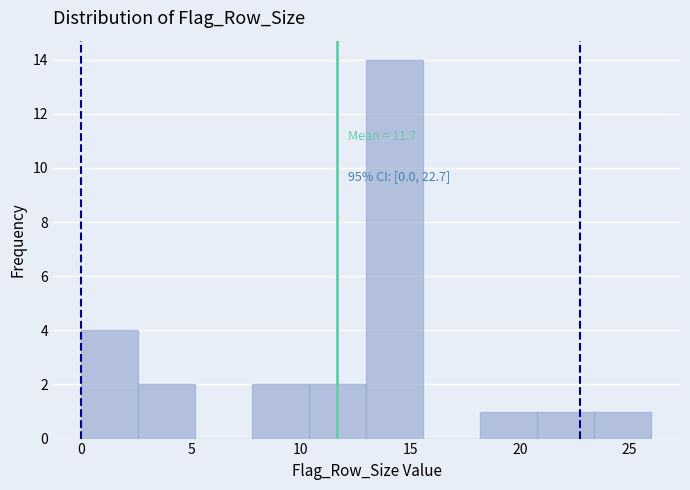

Over which range of the x-axis is the bar tallest?

13.0 to 15.6